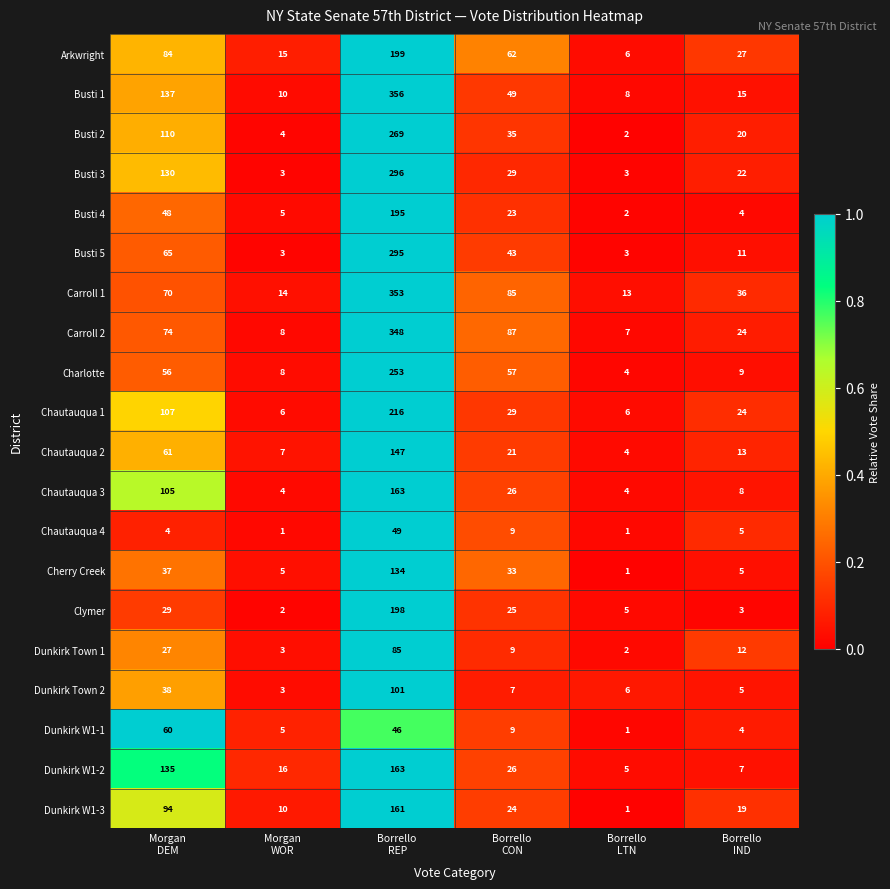

What is the difference between the maximum and minimum values in the Chautauqua 1 series?

210